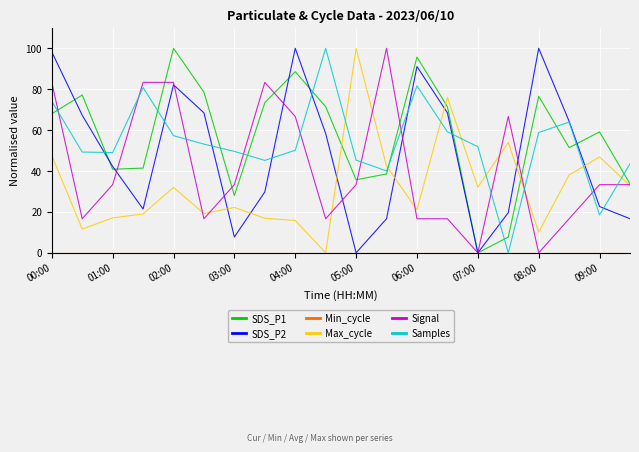

What is the maximum value for SDS_P2?

100.0